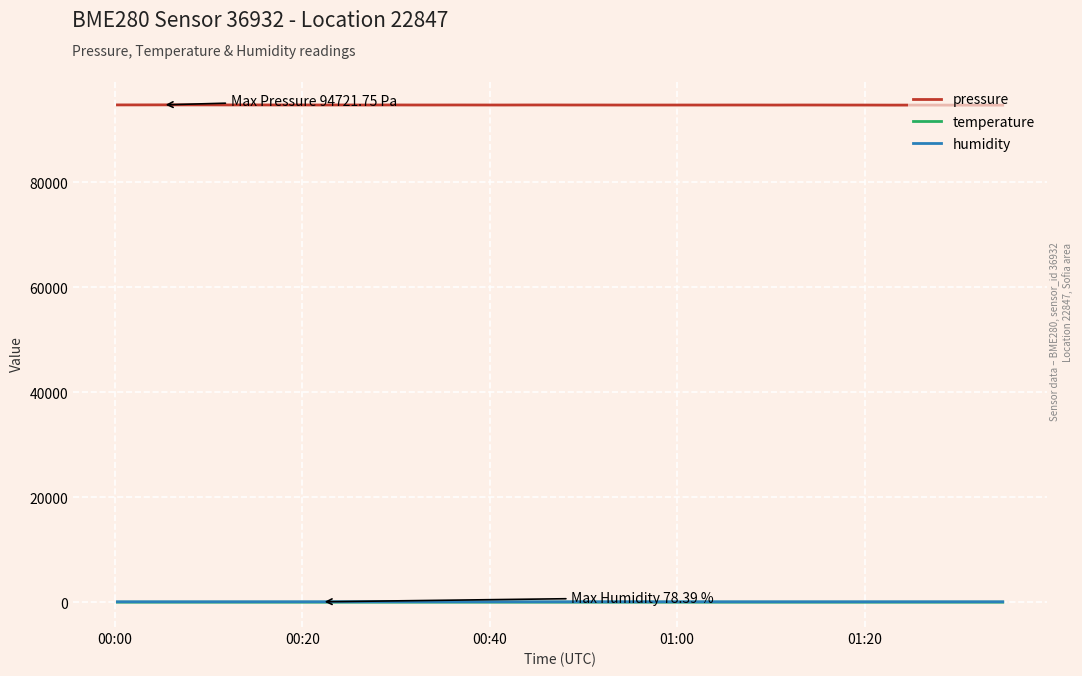

Which series has the largest total across all categories?

pressure